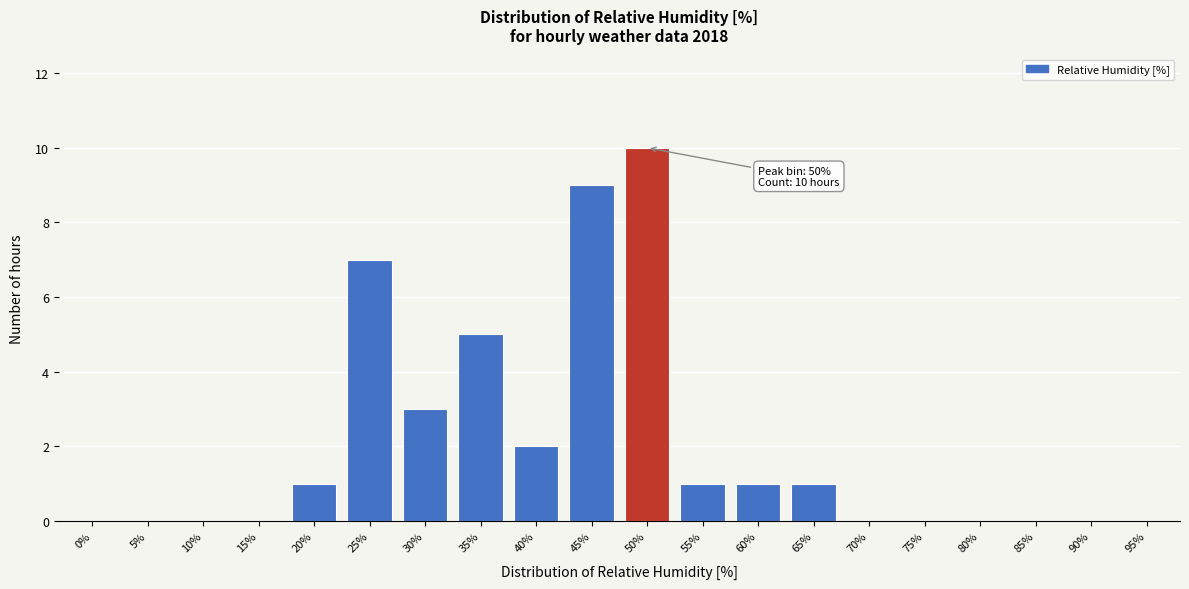

Reading right to left, list all the values displayed in this chart.

95%=0	90%=0	85%=0	80%=0	75%=0	70%=0	65%=1	60%=1	55%=1	50%=10	45%=9	40%=2	35%=5	30%=3	25%=7	20%=1	15%=0	10%=0	5%=0	0%=0